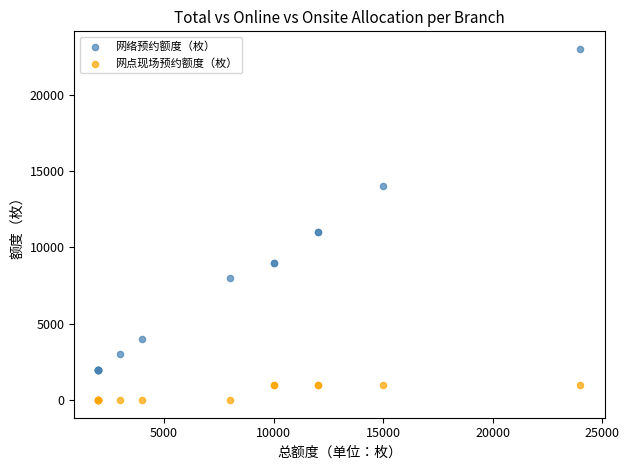

Which series has the widest spread of Y values?

网络预约额度（枚）